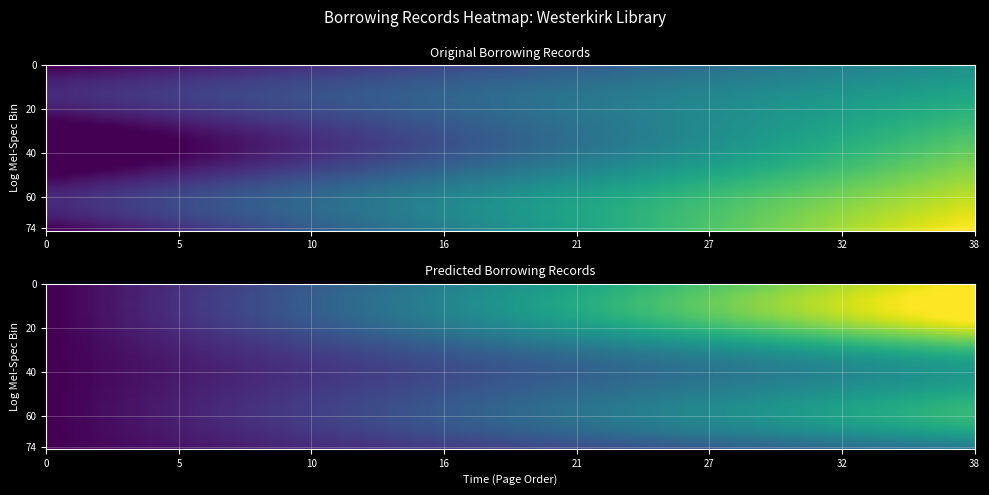

What is the sum of the values at 7 and 8?

0.3